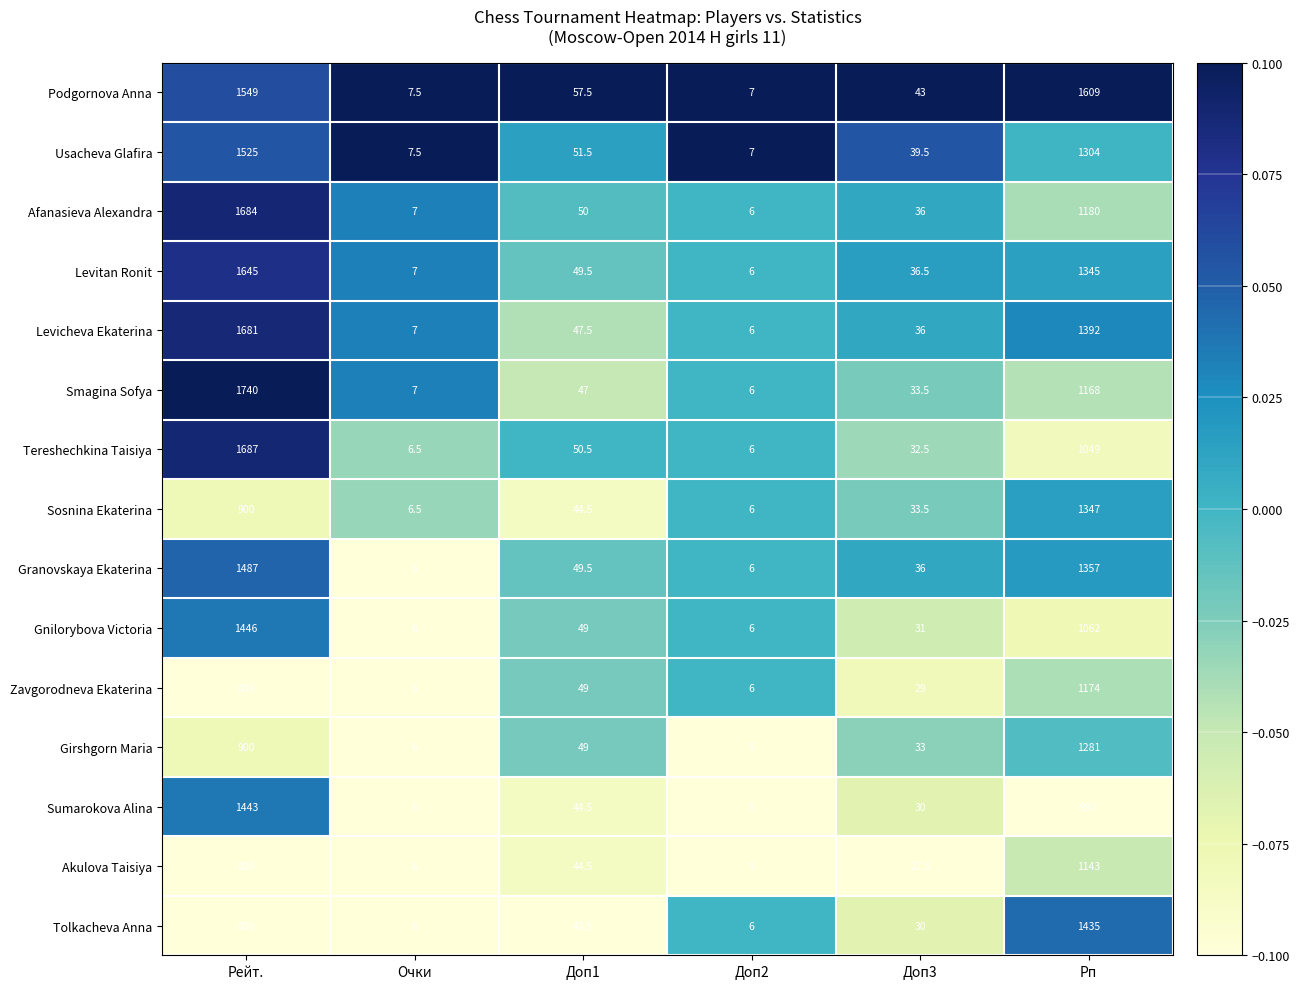

At Рп, list the series in order from smallest to largest.

Sumarokova Alina, Tereshechkina Taisiya, Gnilorybova Victoria, Akulova Taisiya, Smagina Sofya, Zavgorodneva Ekaterina, Afanasieva Alexandra, Girshgorn Maria, Usacheva Glafira, Levitan Ronit, Sosnina Ekaterina, Granovskaya Ekaterina, Levicheva Ekaterina, Tolkacheva Anna, Podgornova Anna